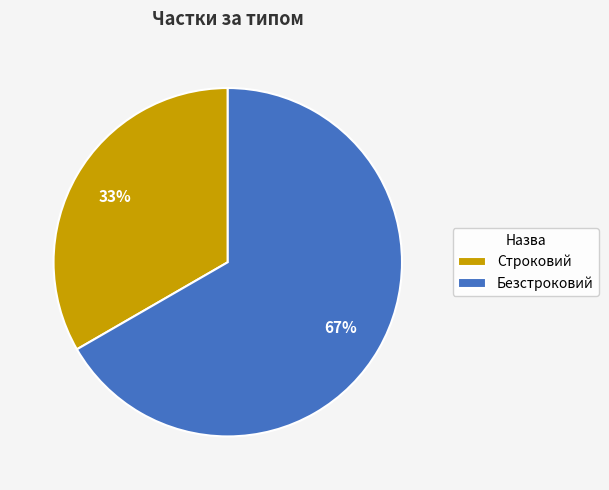

To the nearest percent, what is the combined percentage of Безстроковий and Строковий?

100%